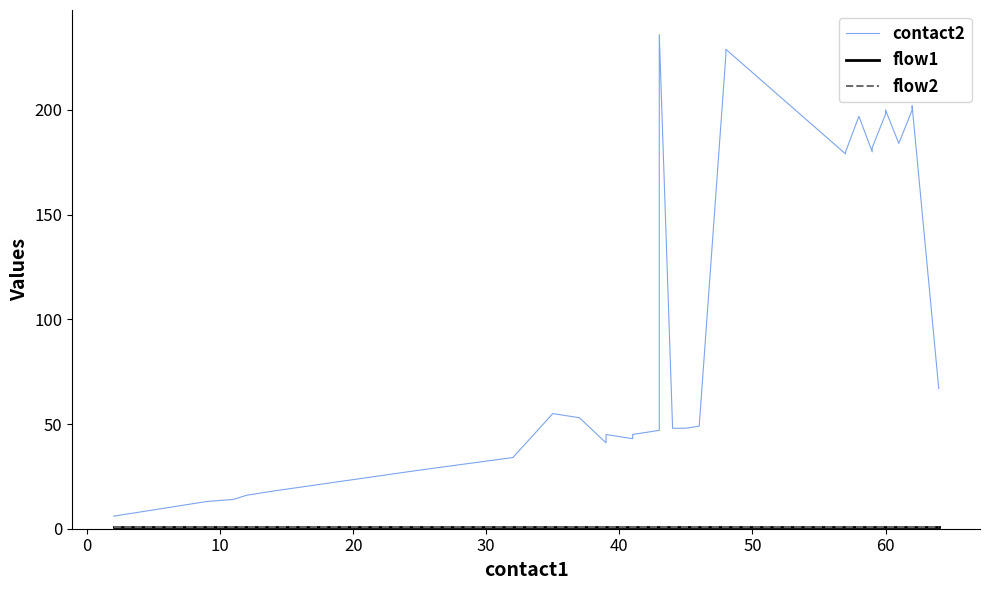

What are all the series names shown in the legend?

contact2, flow1, flow2